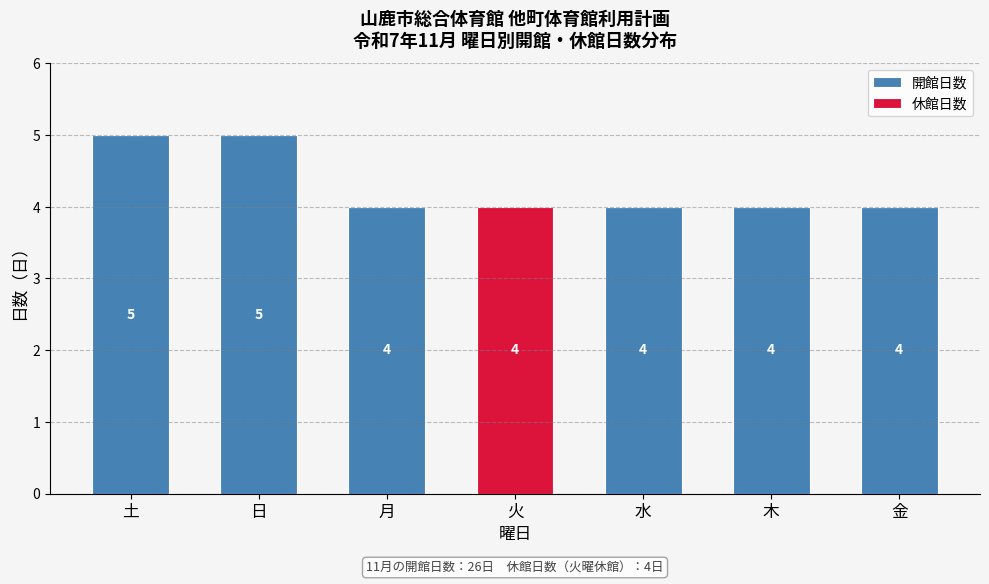

Reading left to right, list the values for the 開館日数 series.

土=5	日=5	月=4	火=0	水=4	木=4	金=4